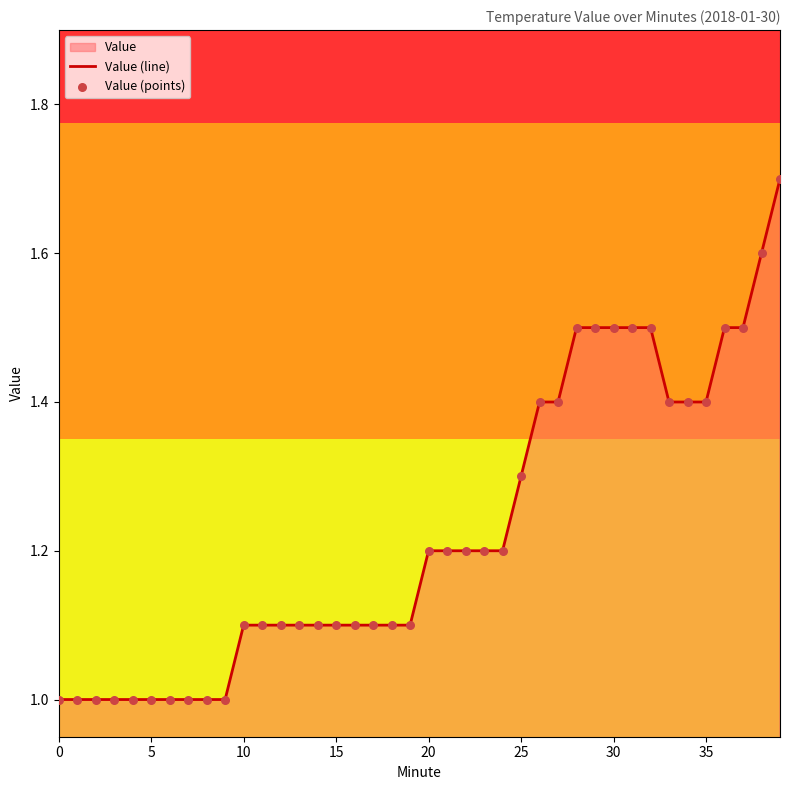

Which series contains the highest Y value?

Value (line)